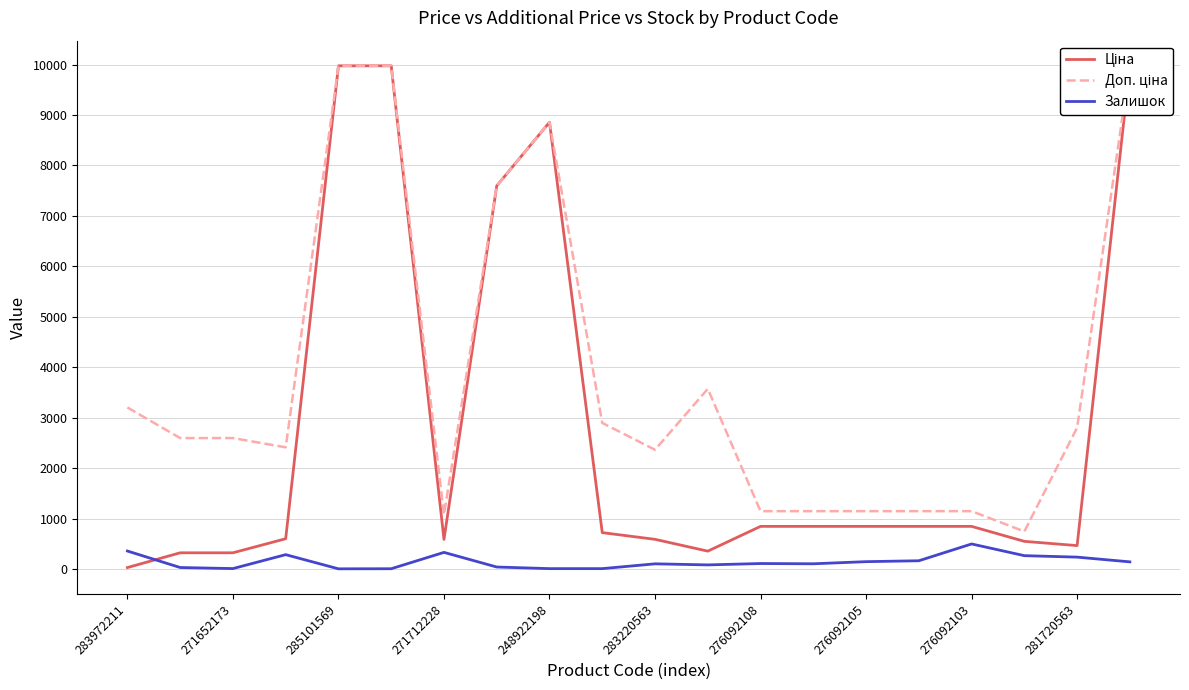

Does the chart have visible grid lines?

Yes